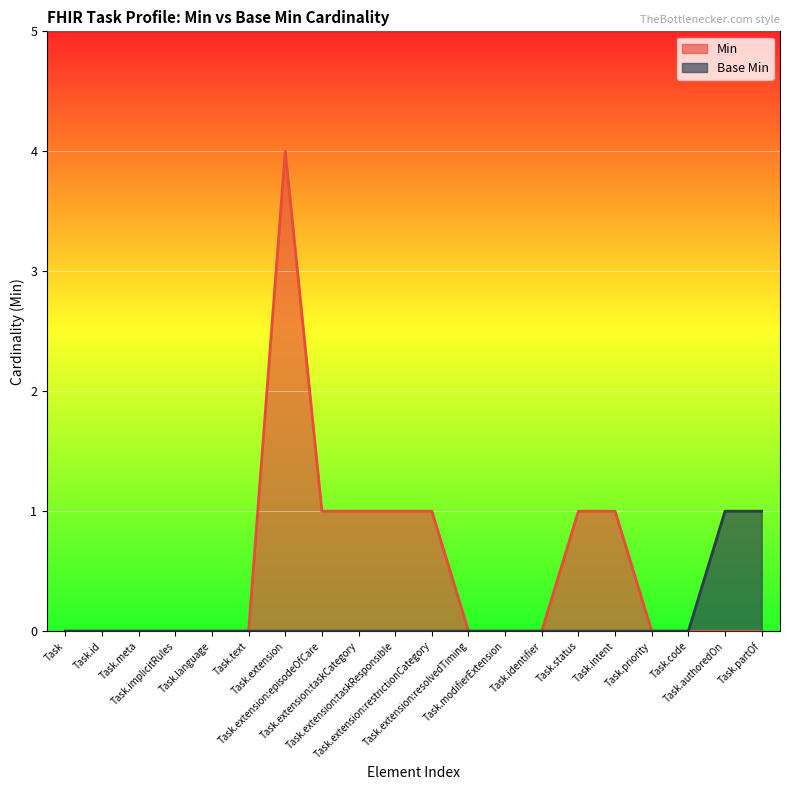

The value of Base Min at Task.priority is -1. True or false?

False